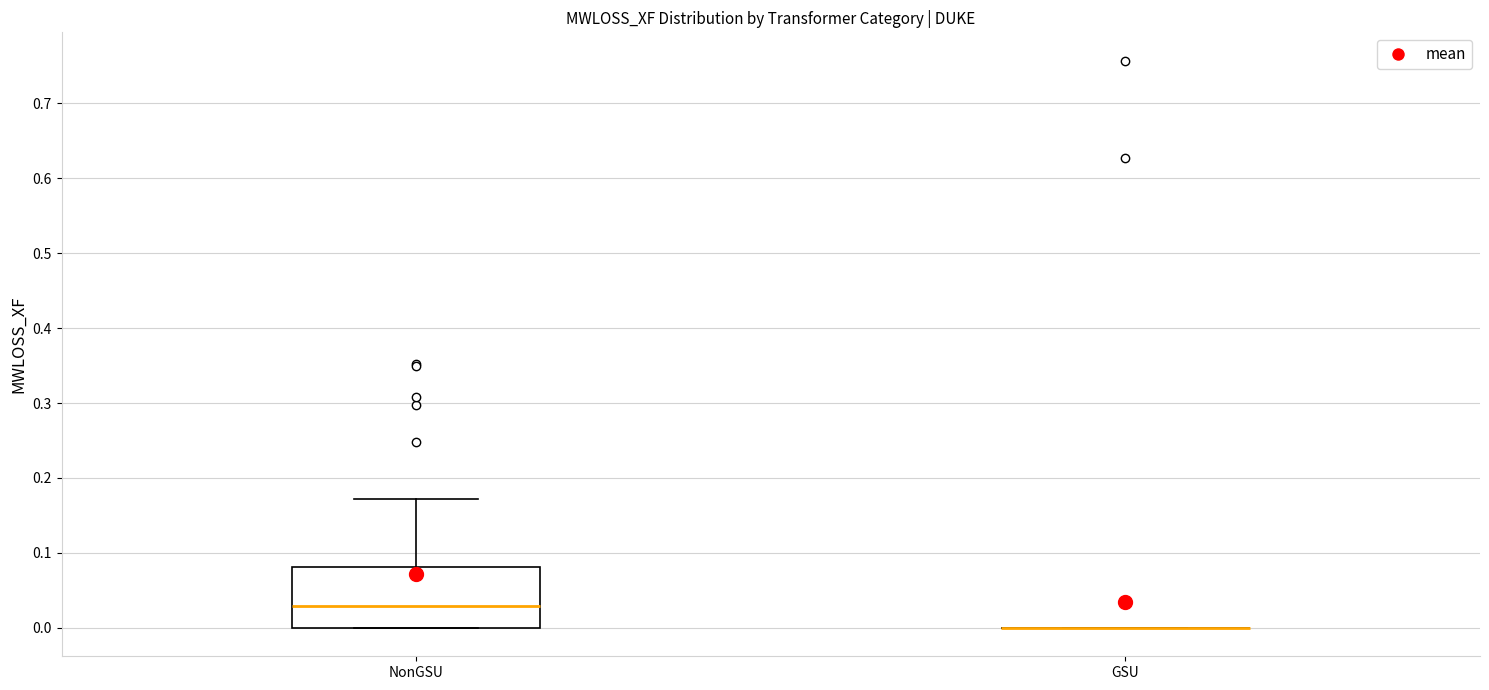

Reading left to right, read every box against the y-axis: the position of its median line, the range the box covers, and the ends of its whiskers. The values are not printed on the chart, so give them approximately, as read against the axis.

NonGSU: median 0.03, box 0.00 to 0.08, whiskers 0.00 to 0.17
GSU: box collapsed to a line at 0.00, whiskers 0.00 to 0.00